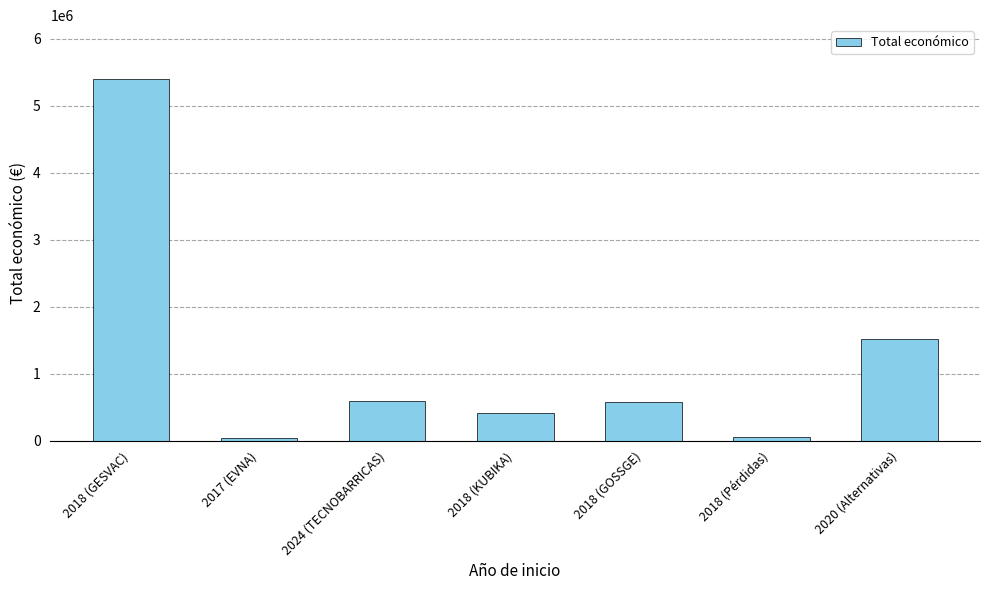

At which label is the value closest to 2716335?

2020 (Alternativas)